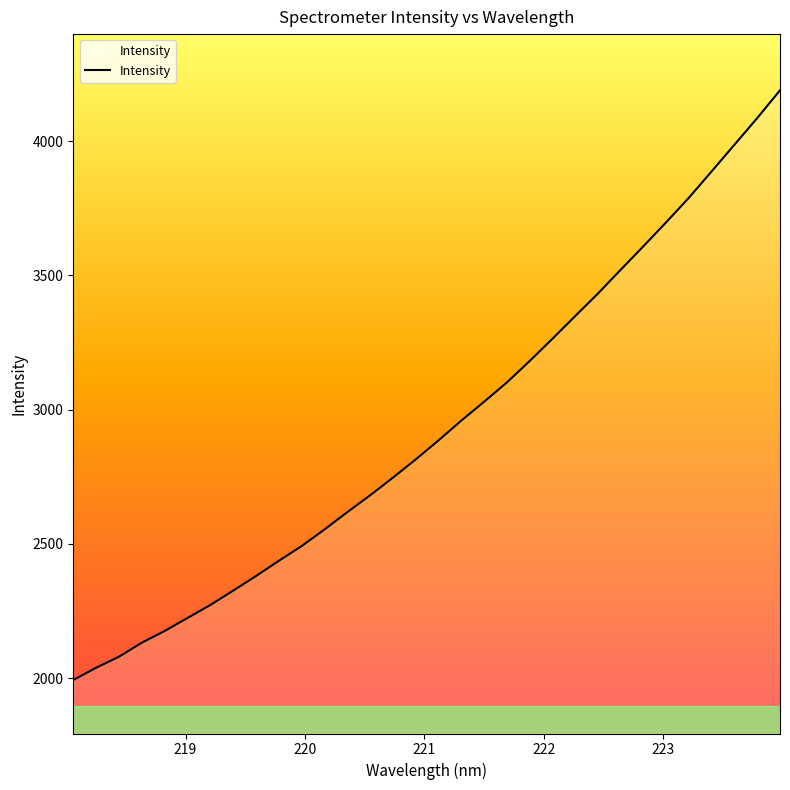

What is the difference between the maximum and minimum values?

2197.2